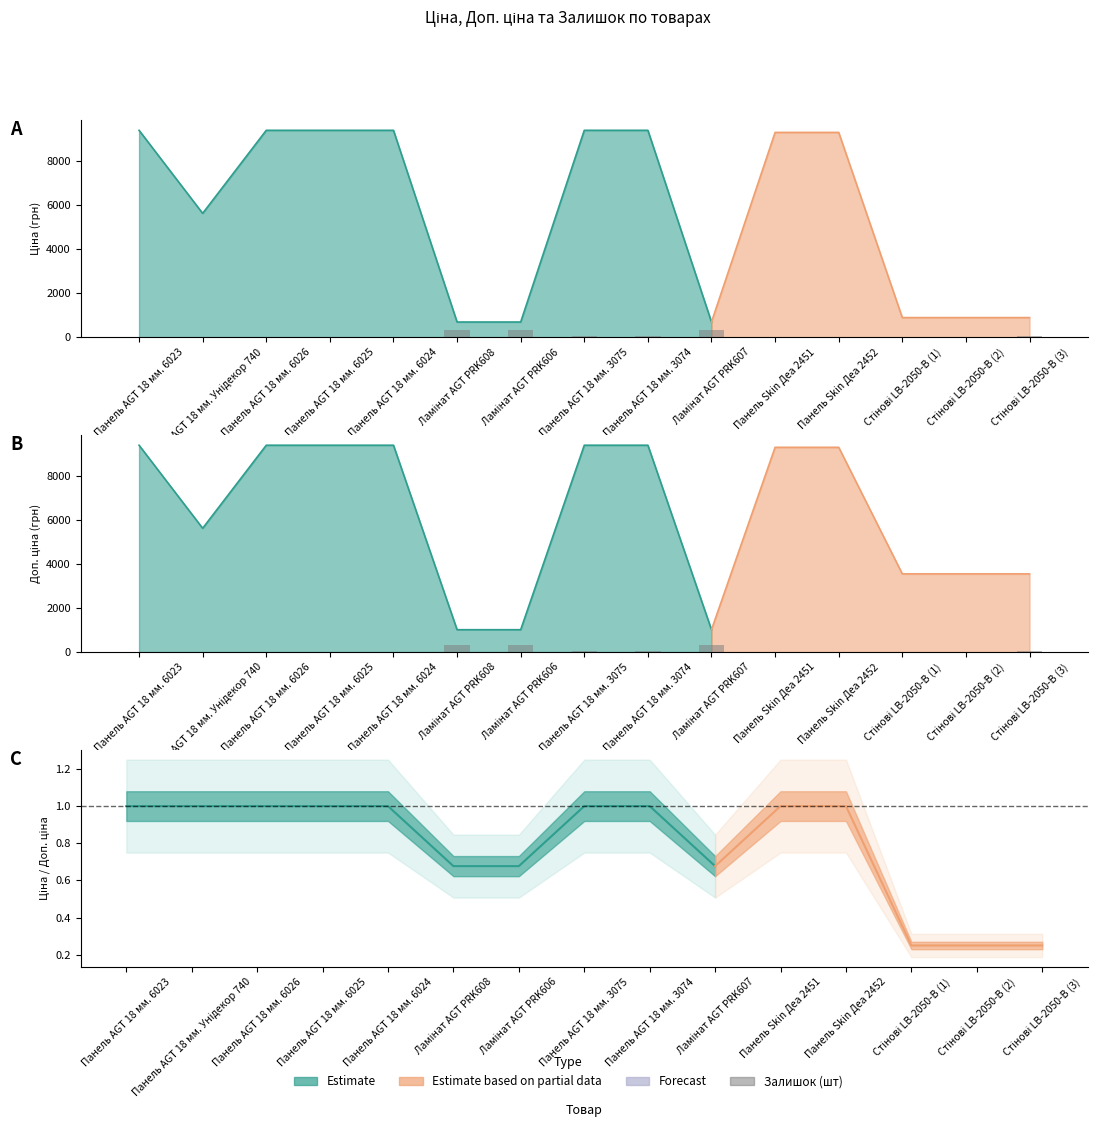

Between Панель AGT 18 мм. 3074 and Панель AGT 18 мм. Унідекор 740, which is larger?

Панель AGT 18 мм. 3074